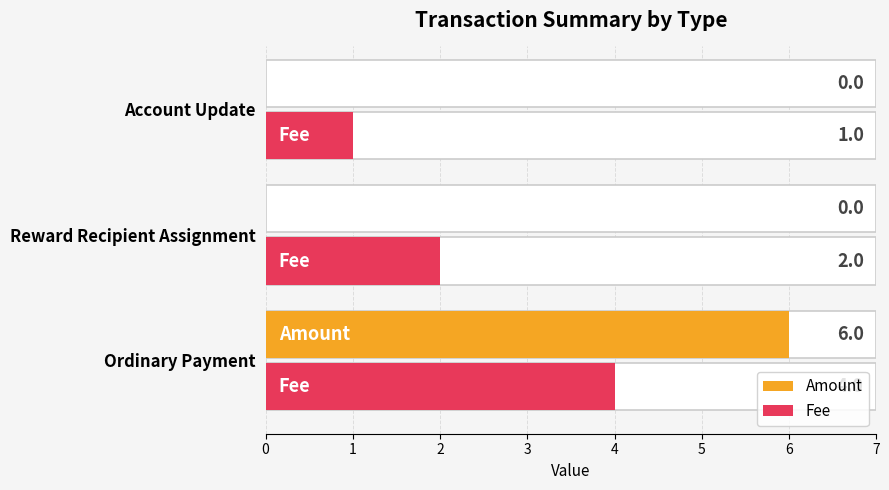

What is the value of the Fee bar at the 1st from the left?

4